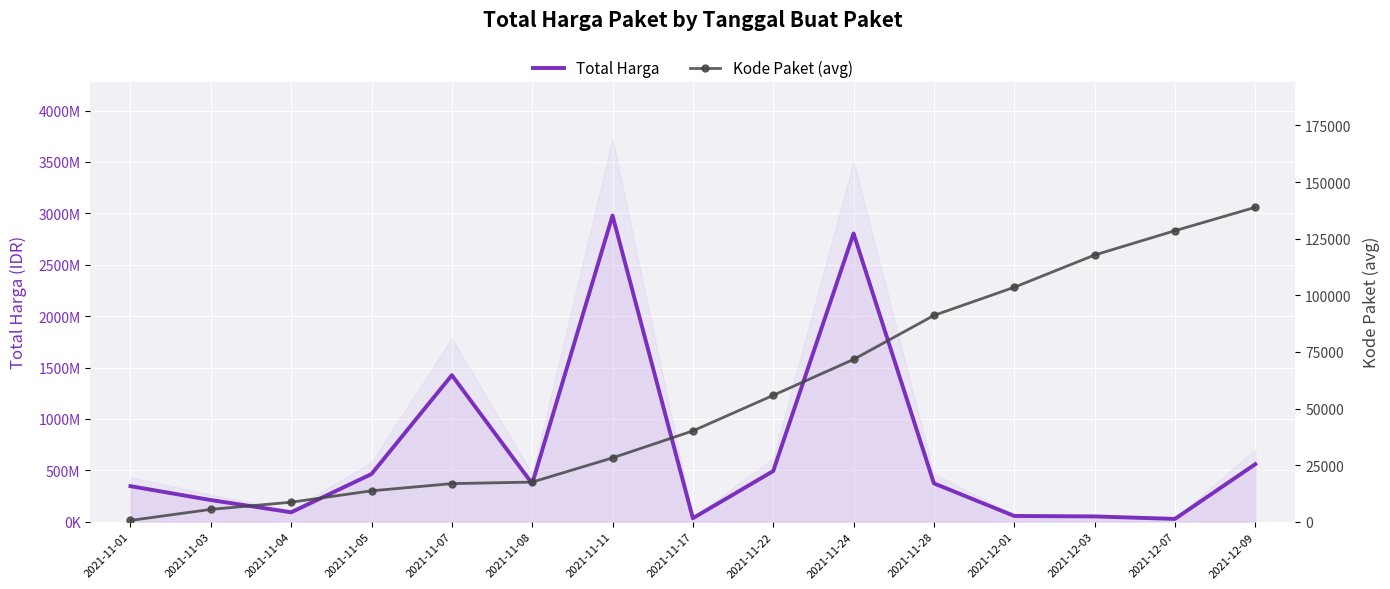

In Total Harga, how many points are lower than both neighbors (excluding endpoints)?

4